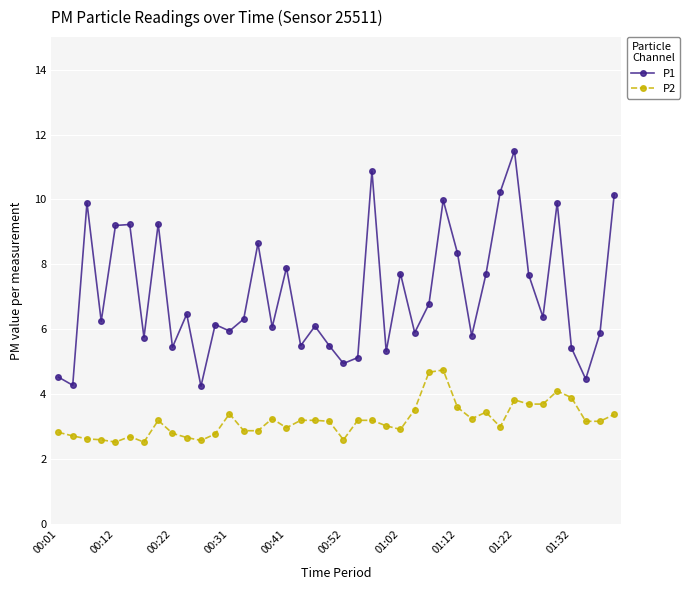

Count the number of categories in the chart.

40